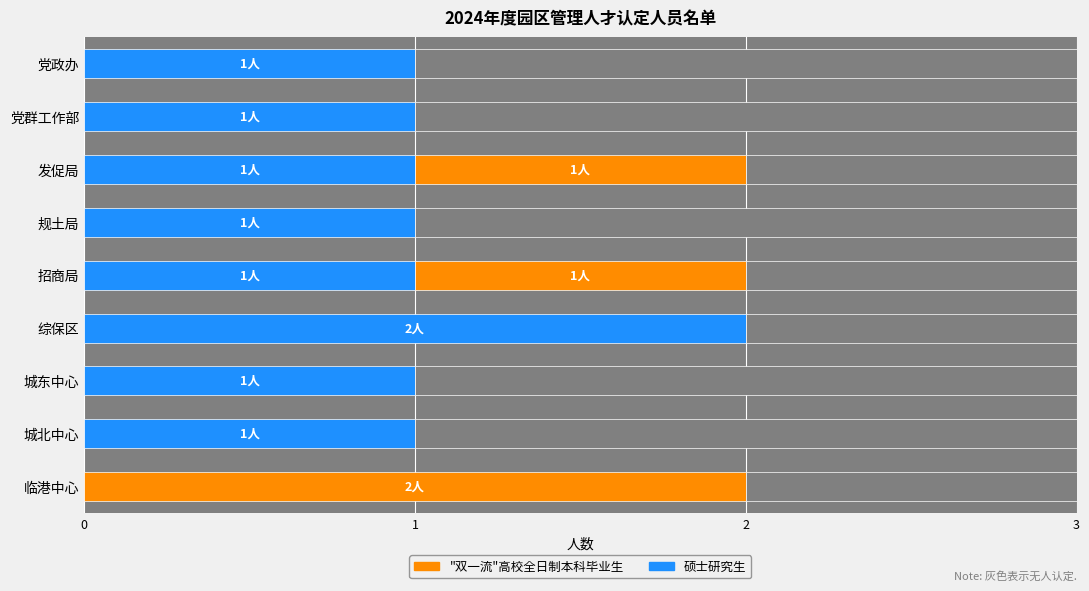

How many bars are there in each group?

2